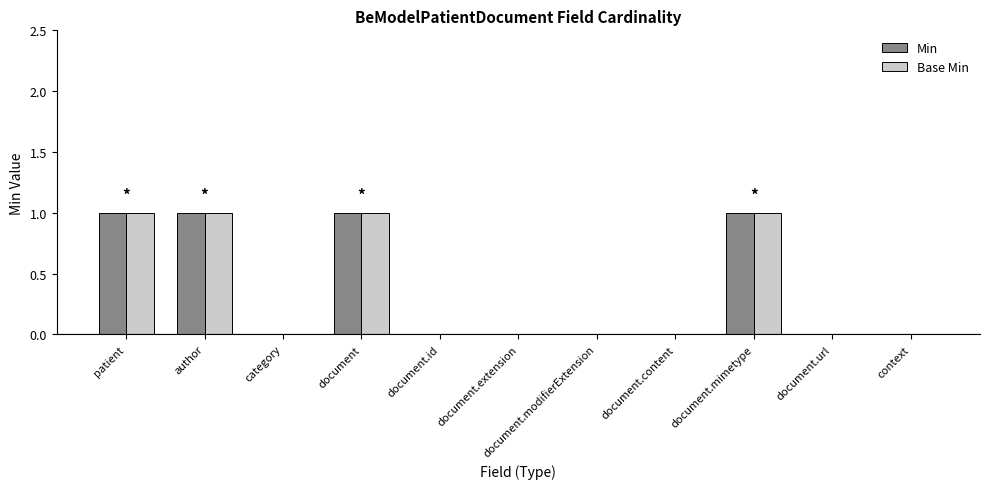

How many series are shown in this chart?

2